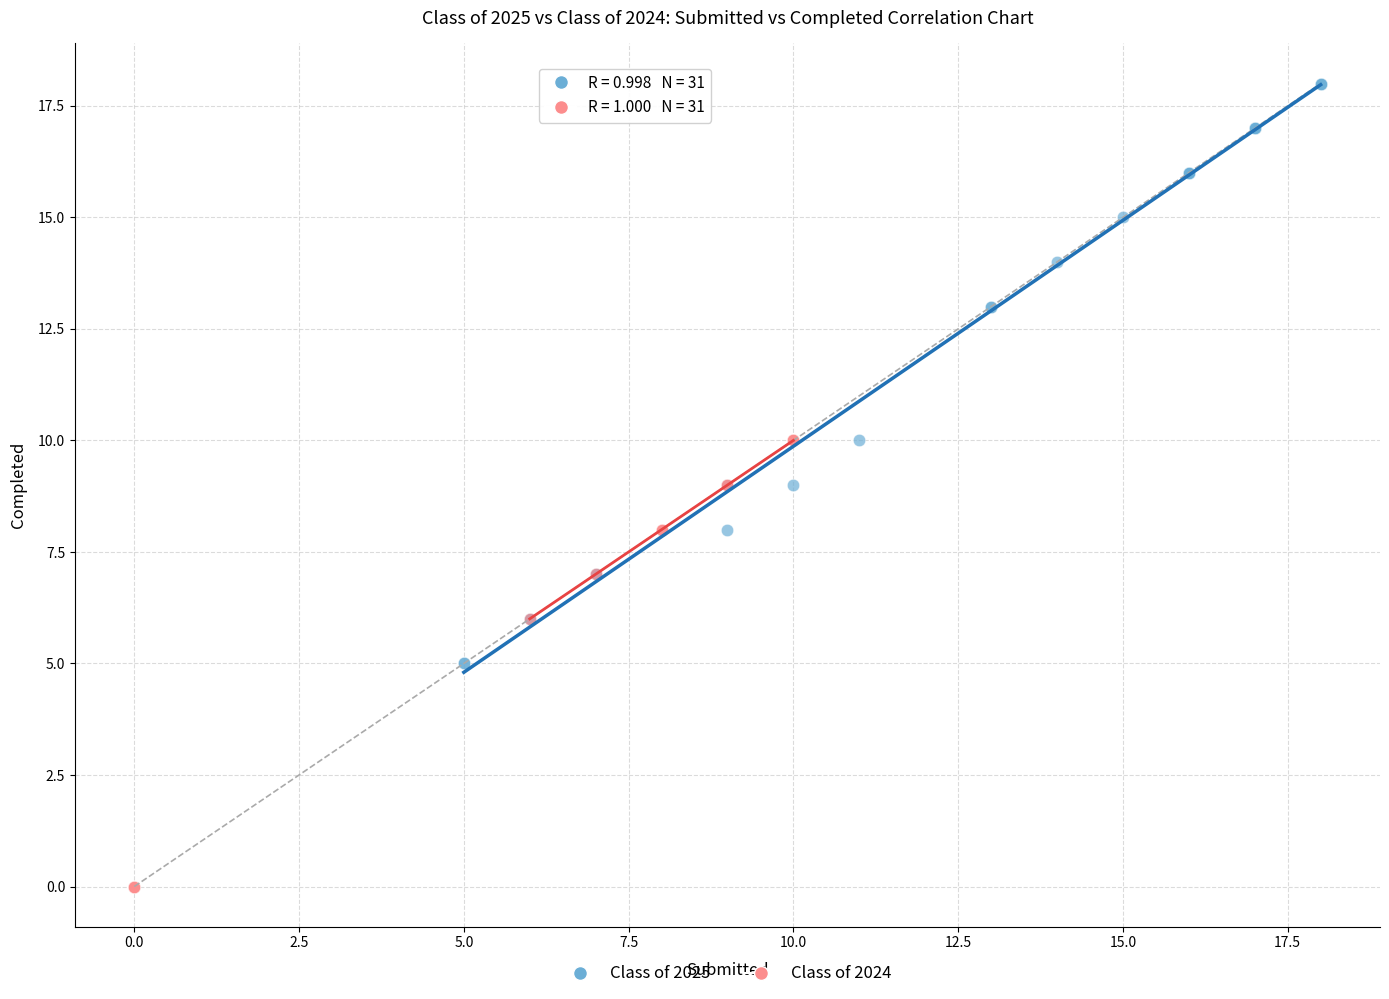

Which series contains the lowest Y value?

Class of 2024